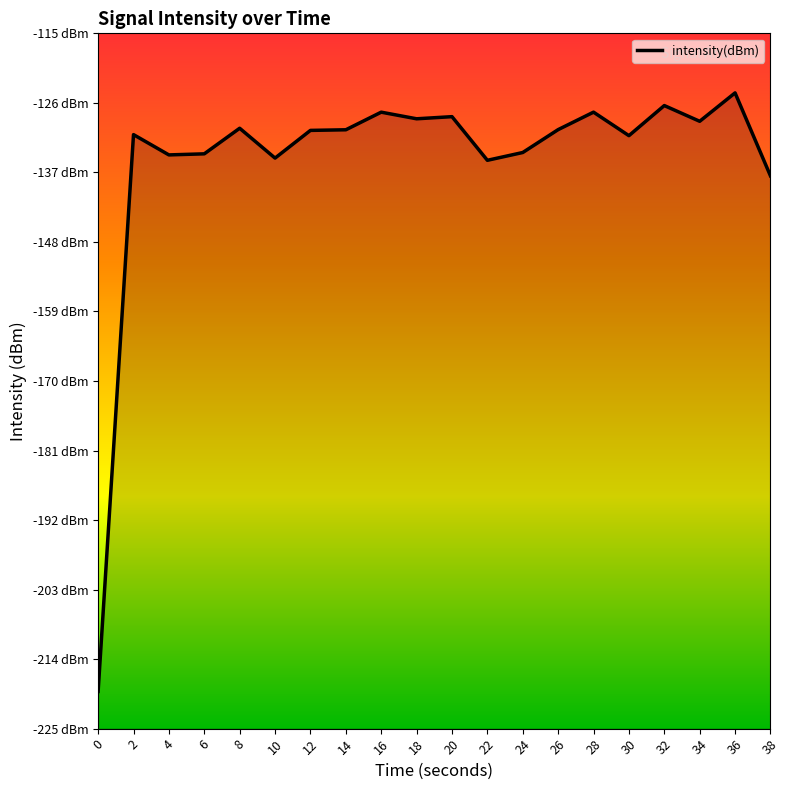

Is this an area chart (filled region under the line)?

No